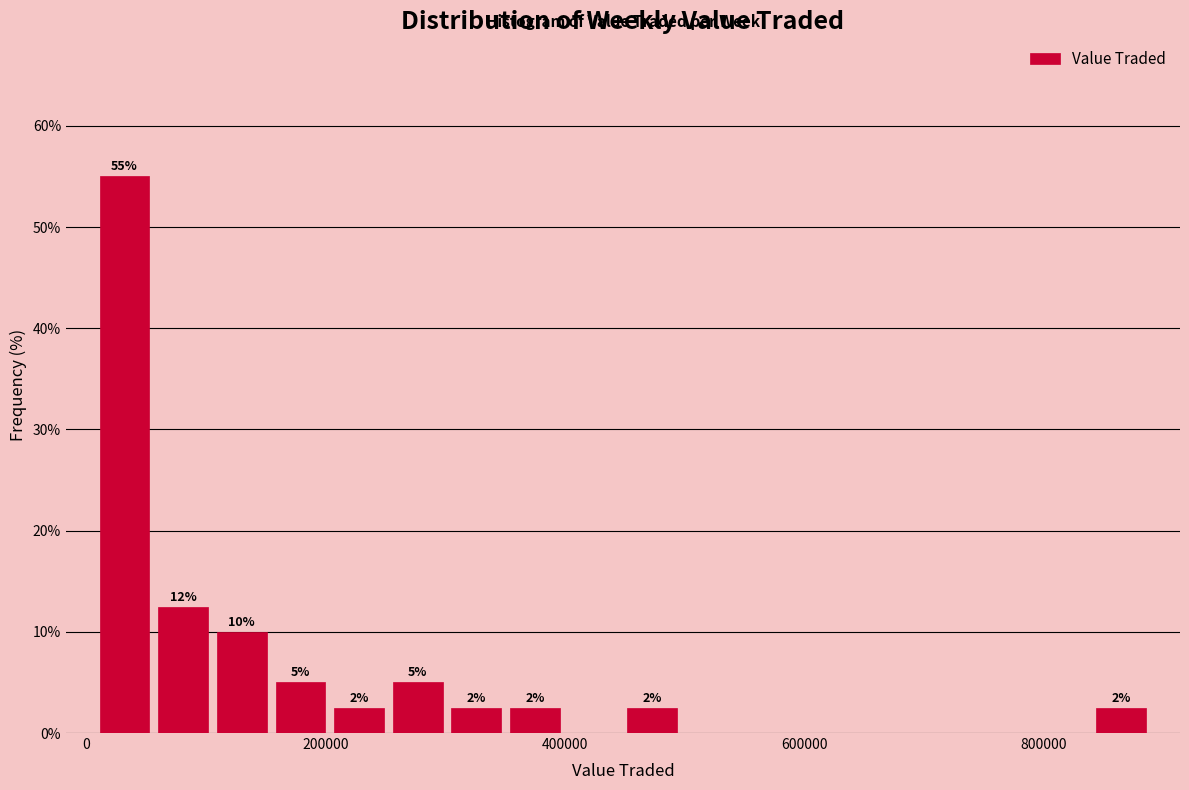

Read against the x-axis, roughly where is the centre of the tallest bar?

40000